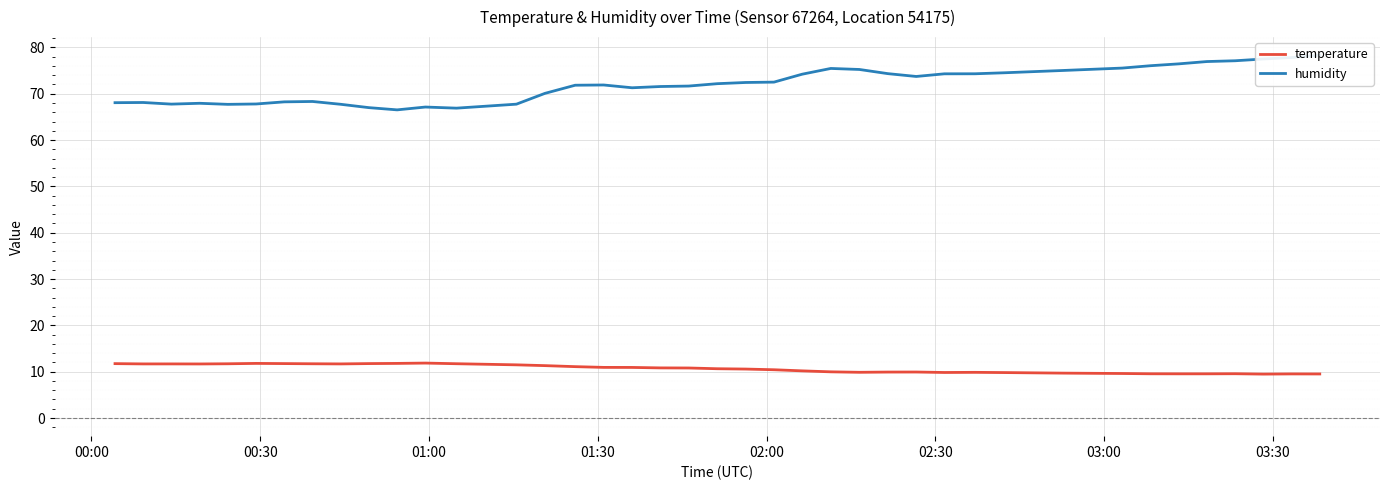

Rank the series by their maximum value, from highest to lowest.

humidity, temperature